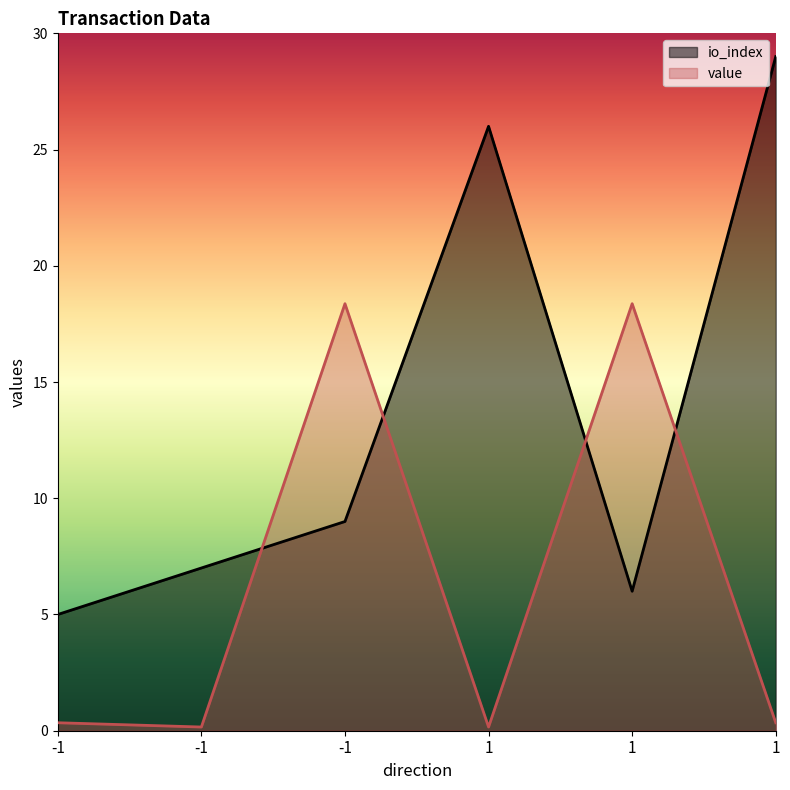

What is the difference between the second highest and minimum values in the io_index series?

21.0